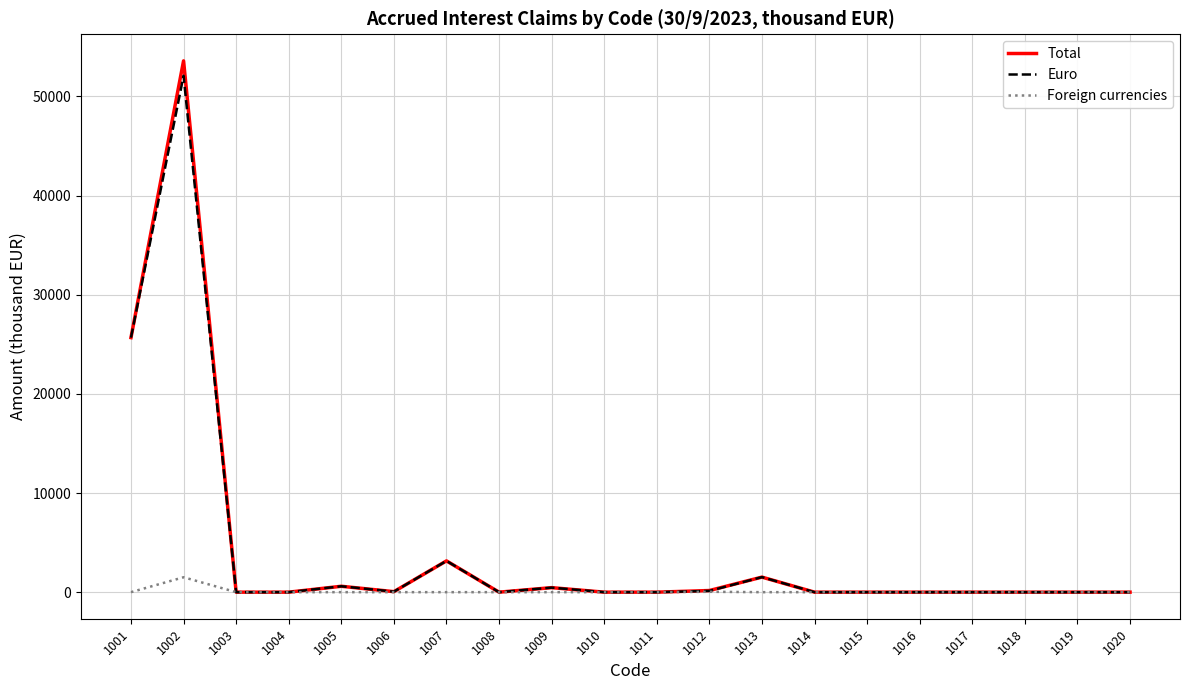

Which series has the widest spread of values?

Total